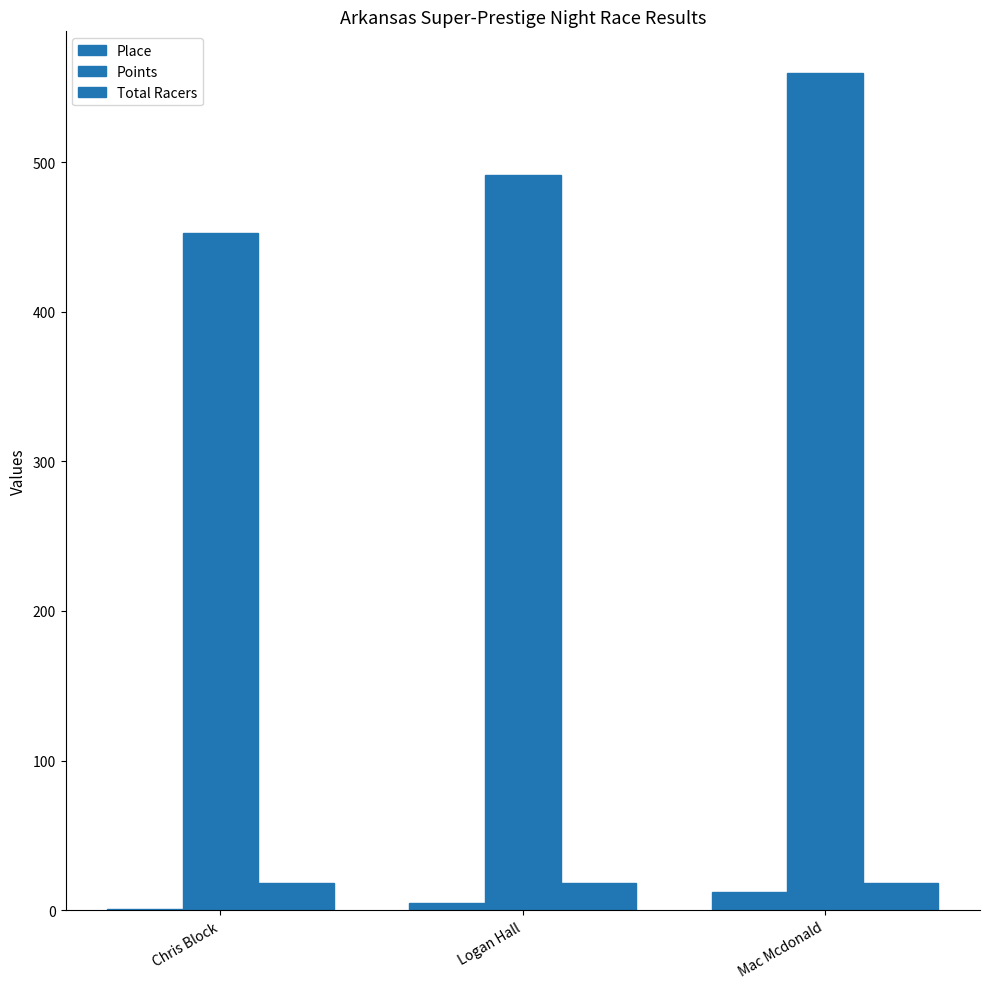

Are the bars horizontal?

No